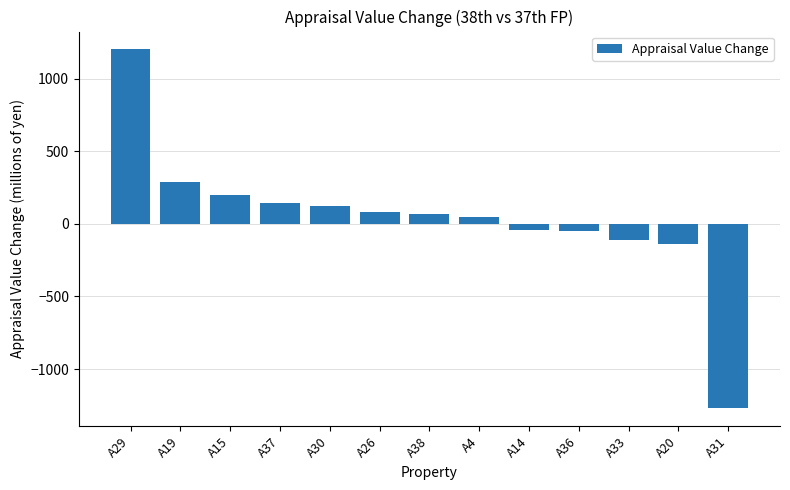

What is the label of the 9th bar from the left?

A14